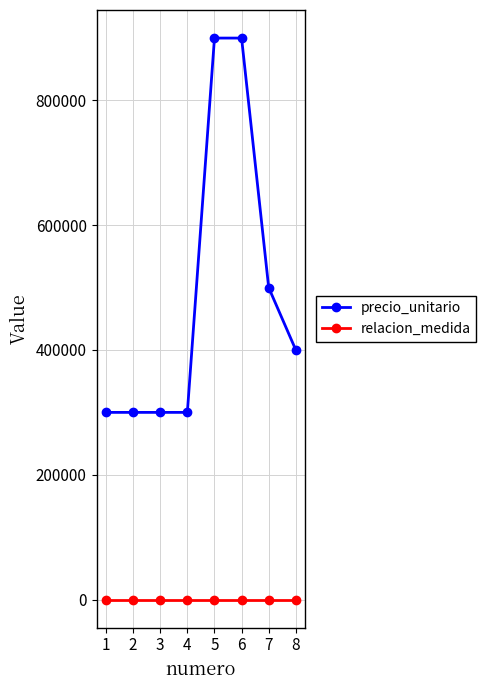

Where is precio_unitario nearest to the value 600000?

7